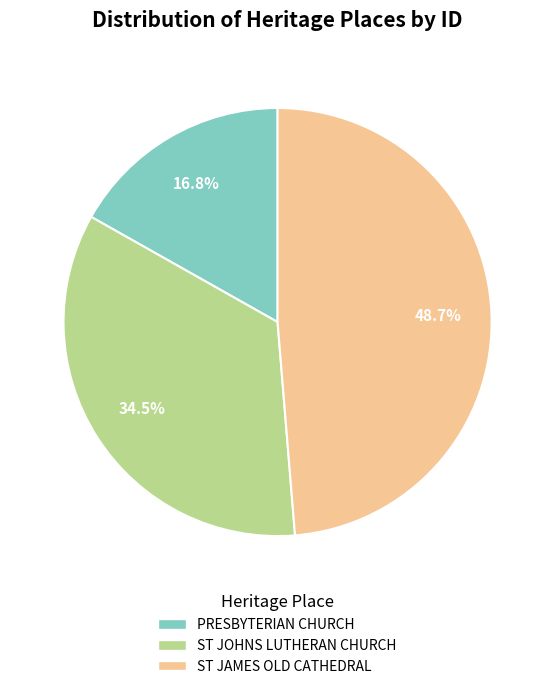

How many slices are in this pie chart?

3